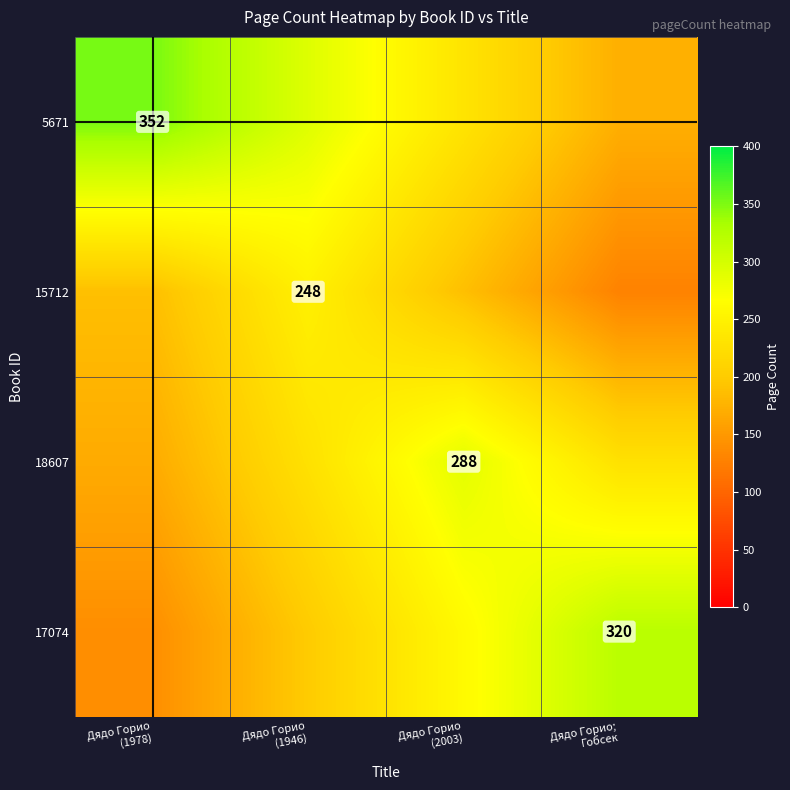

How many data points in 18607 are above 228?

1